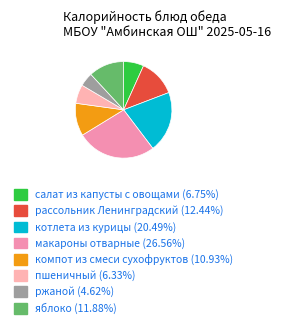

To the nearest percent, what portion does салат из капусты с овощами represent?

7%